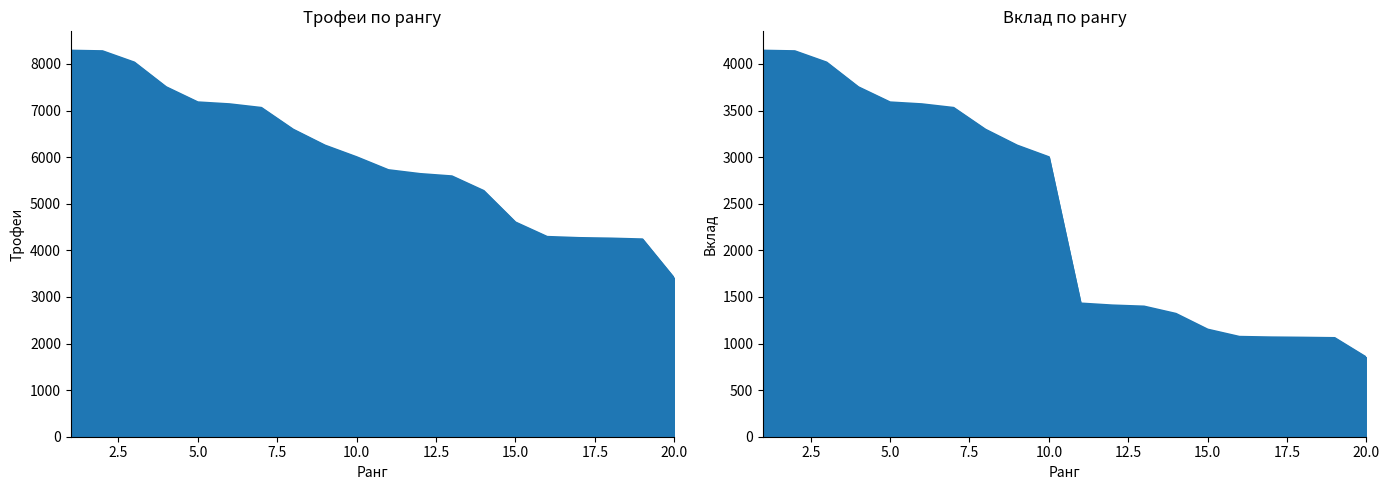

What is the total value across all series at 4?

11254